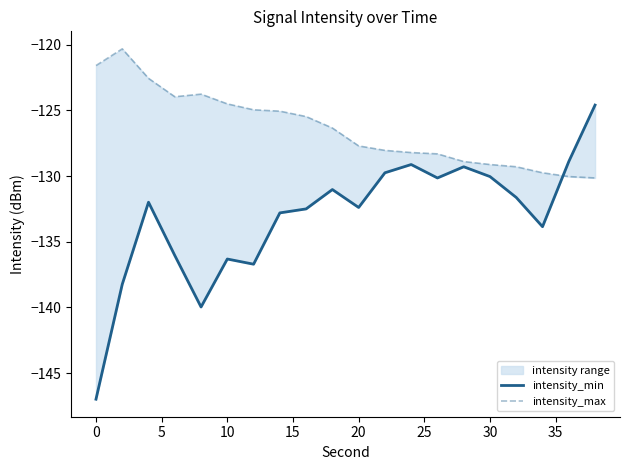

Rank the series by their maximum value, from highest to lowest.

intensity_max, intensity_min